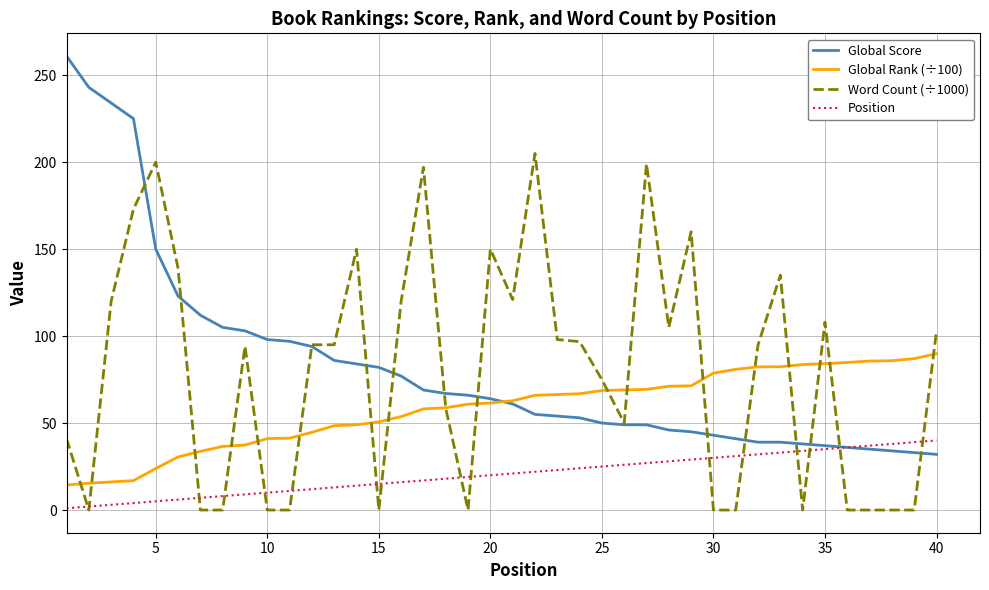

Which series has the largest total across all categories?

Global Score